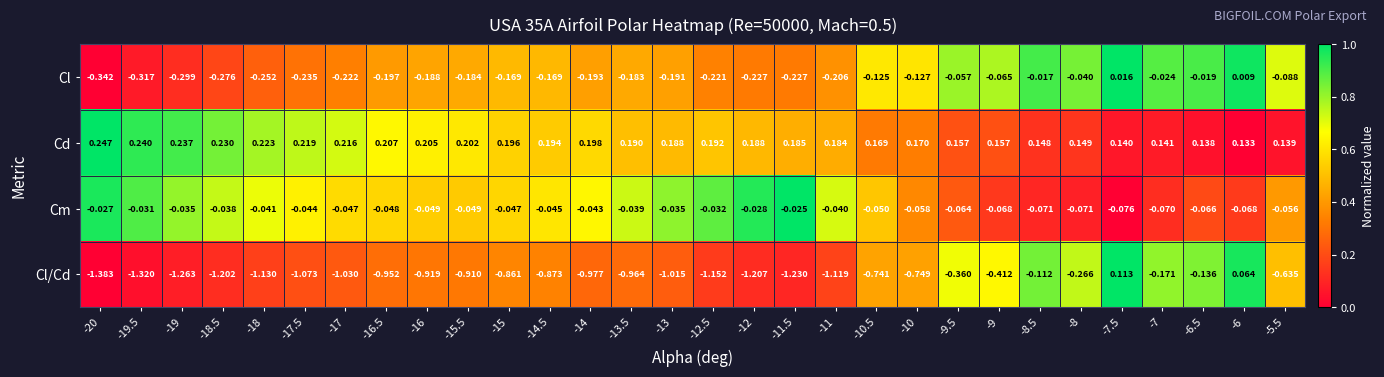

Which series changed the most between -20 and -7?

Cl/Cd